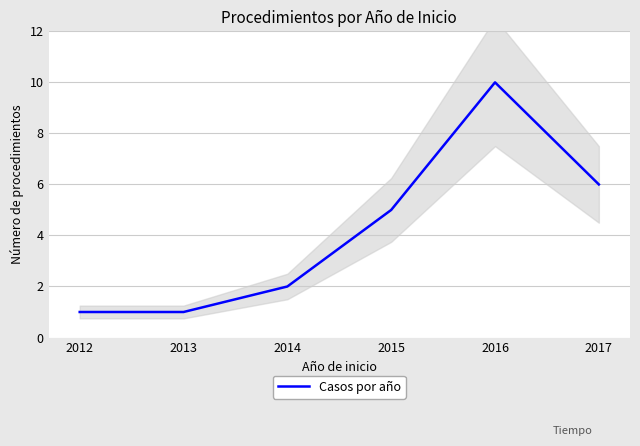

True or false: the data has more than 2 interior local peaks.

False